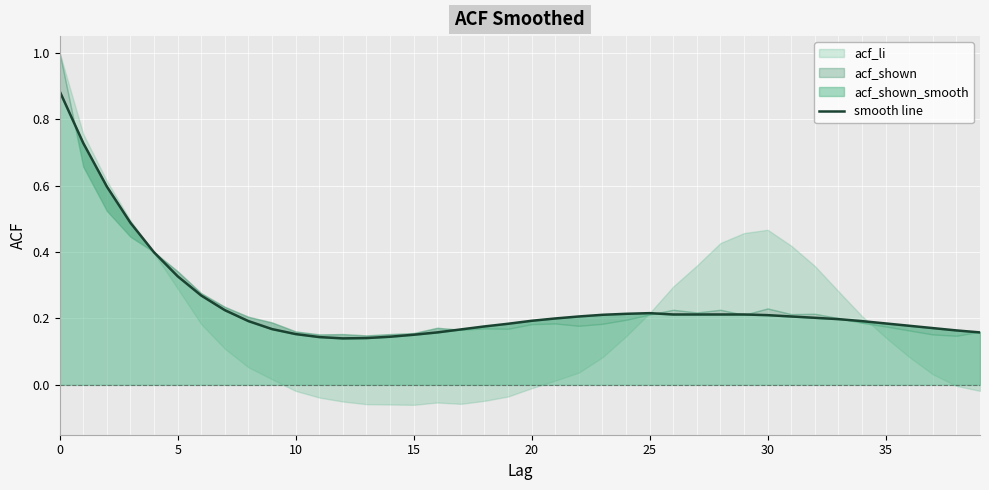

Reading left to right, list all the values displayed in this chart.

0.9	0.7	0.6	0.5	0.4	0.3	0.3	0.2	0.2	0.2	0.2	0.1	0.1	0.1	0.1	0.2	0.2	0.2	0.2	0.2	0.2	0.2	0.2	0.2	0.2	0.2	0.2	0.2	0.2	0.2	0.2	0.2	0.2	0.2	0.2	0.2	0.2	0.2	0.2	0.2